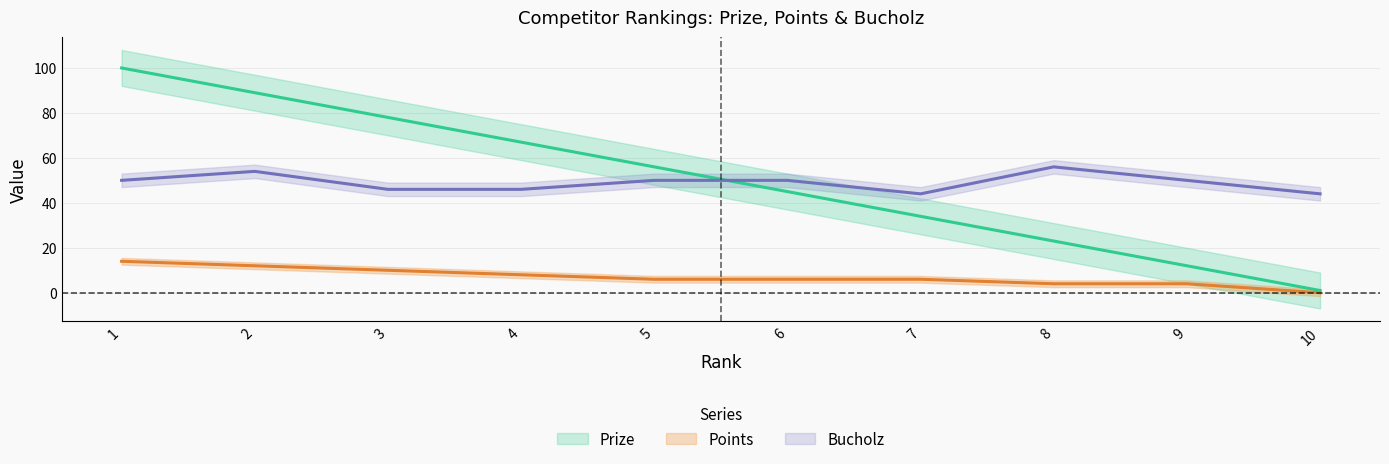

How many lines are shown in the chart?

3